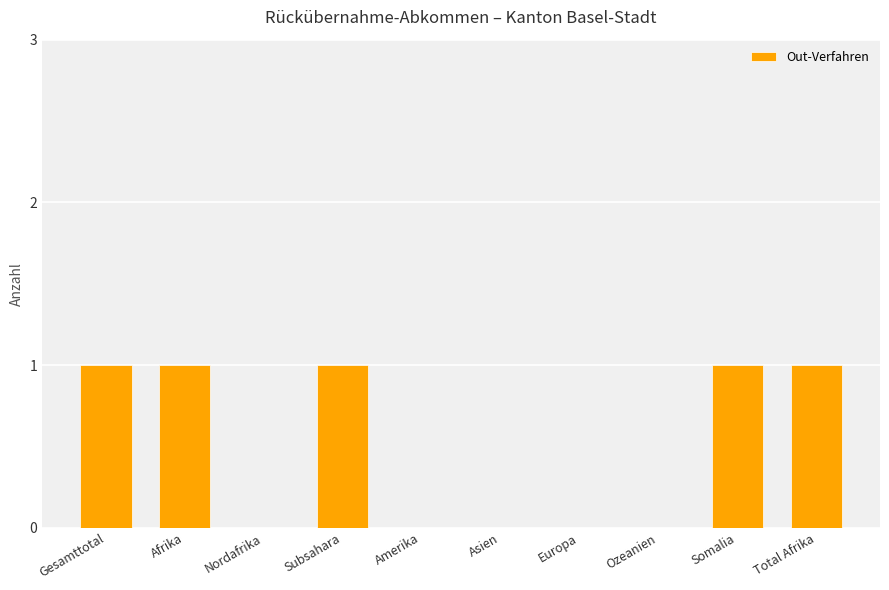

Is it true that the value at Nordafrika is 0?

True